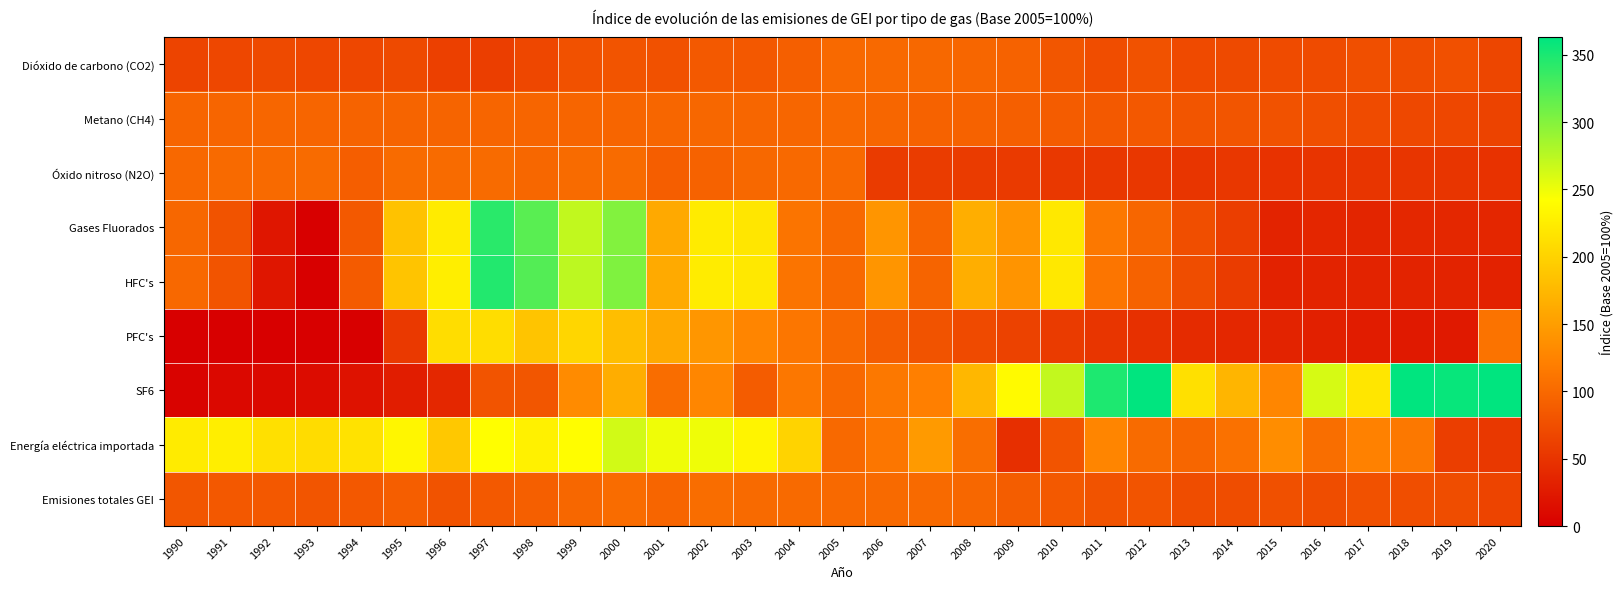

How many series are shown in this chart?

9